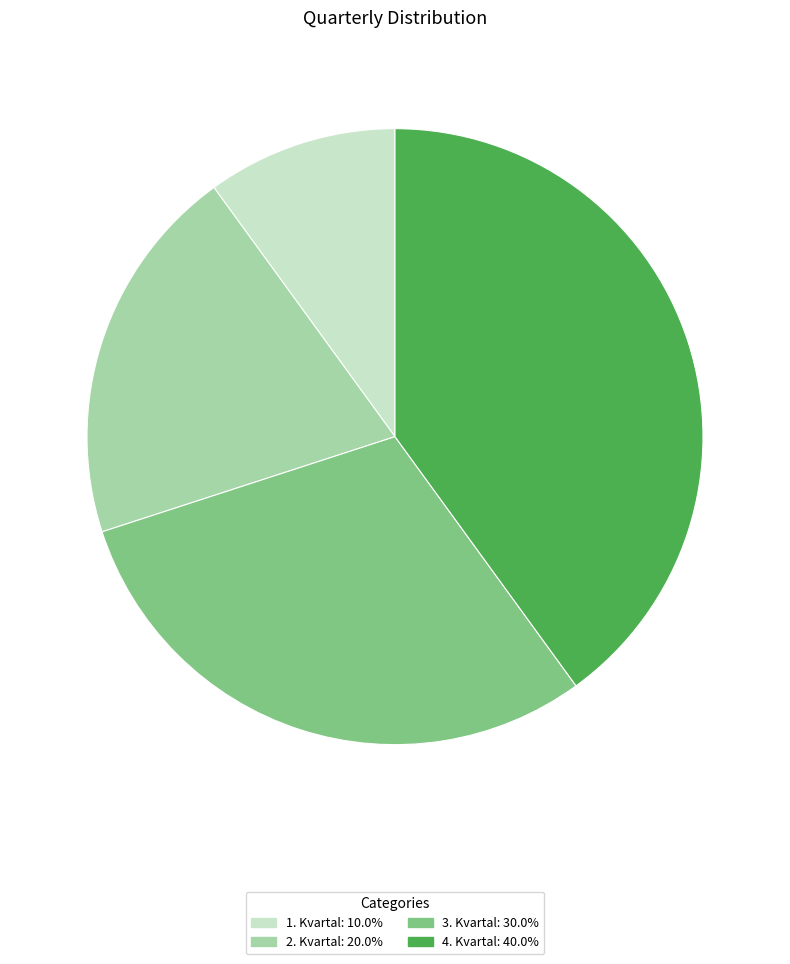

Does any single category account for the majority?

No